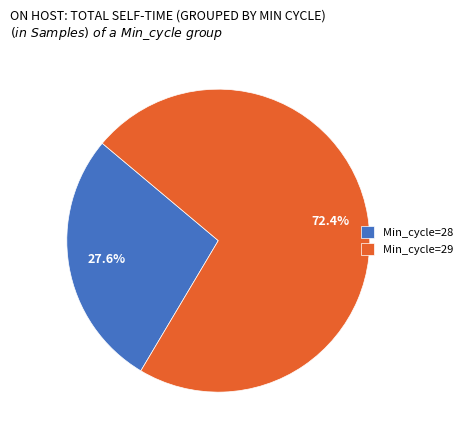

How many segments does this pie chart have?

2